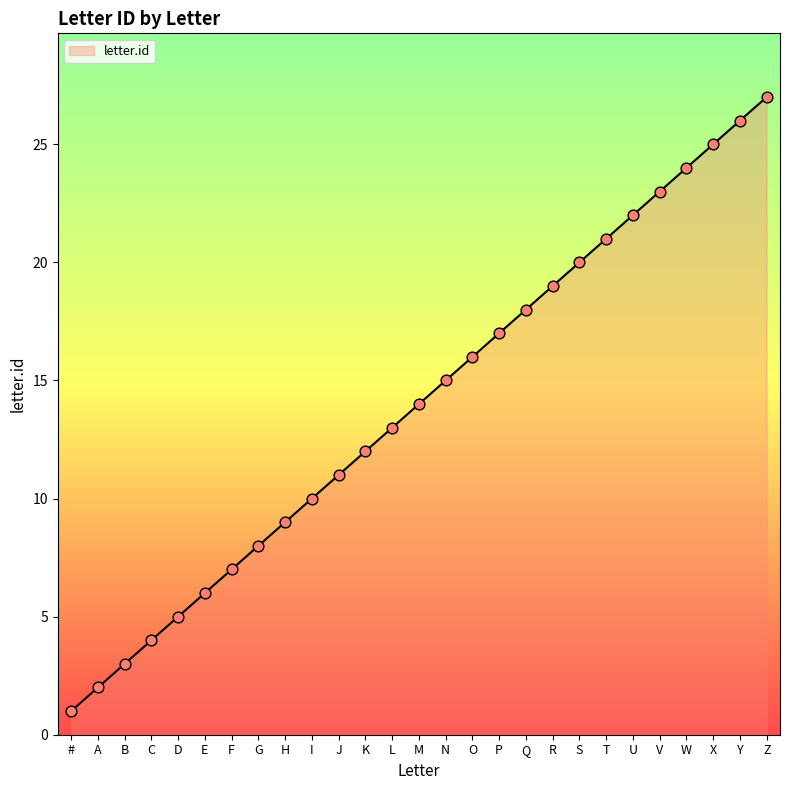

What is the change in value from H to M?

+5